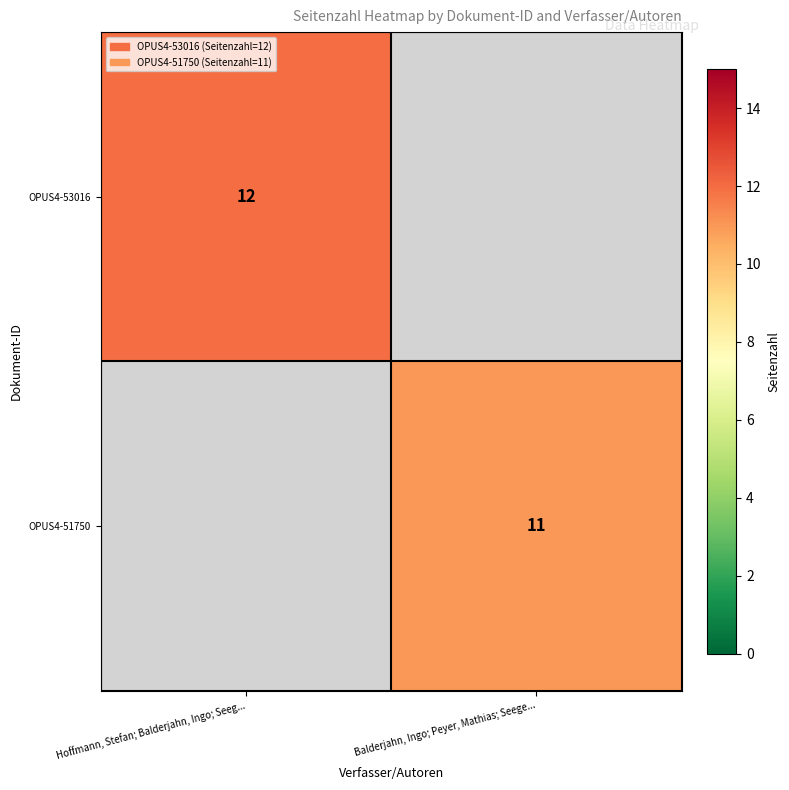

Is it true that OPUS4-51750 equals 11 at Balderjahn, Ingo; Peyer, Mathias; Seege...?

True